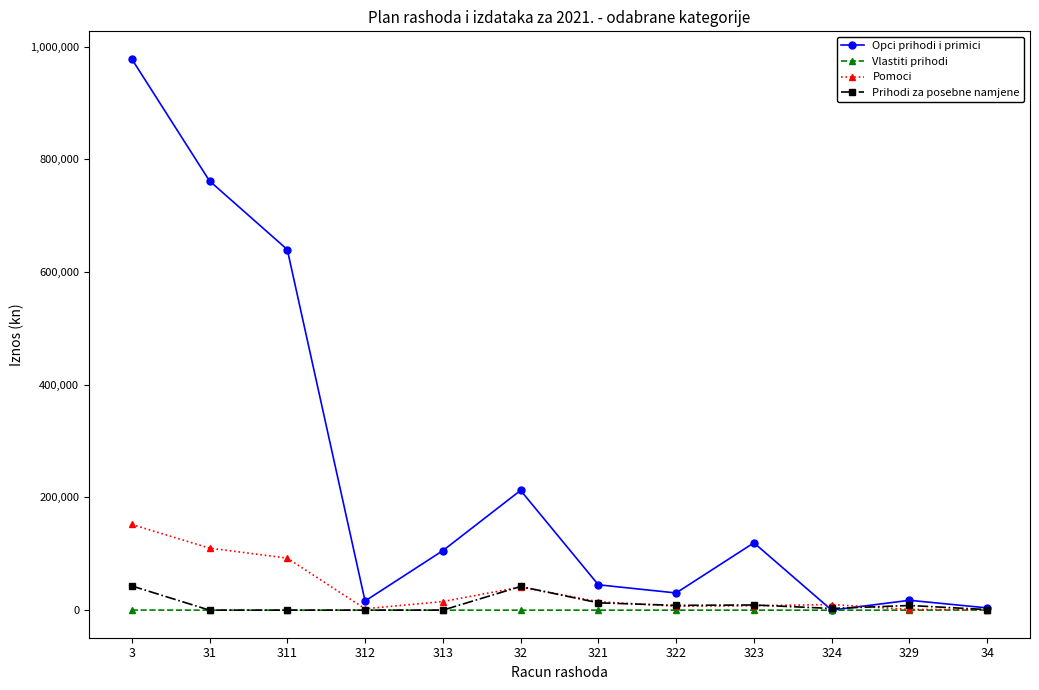

How many lines are shown in the chart?

4